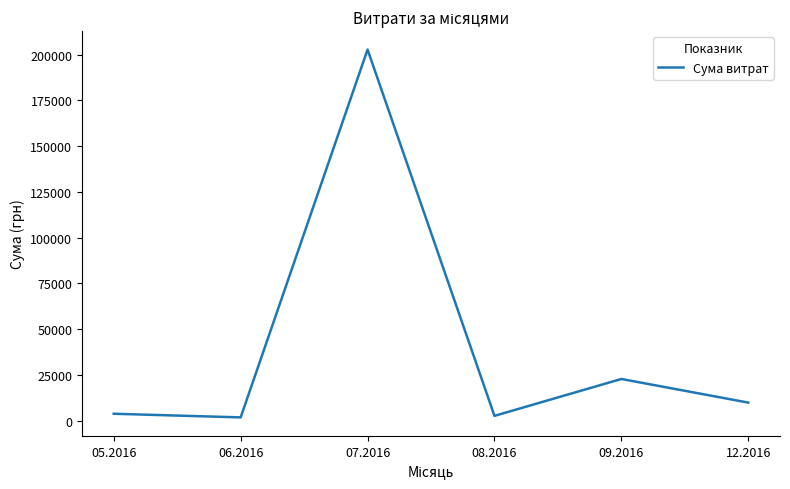

Is it true that the value at 07.2016 is 122539.5?

False